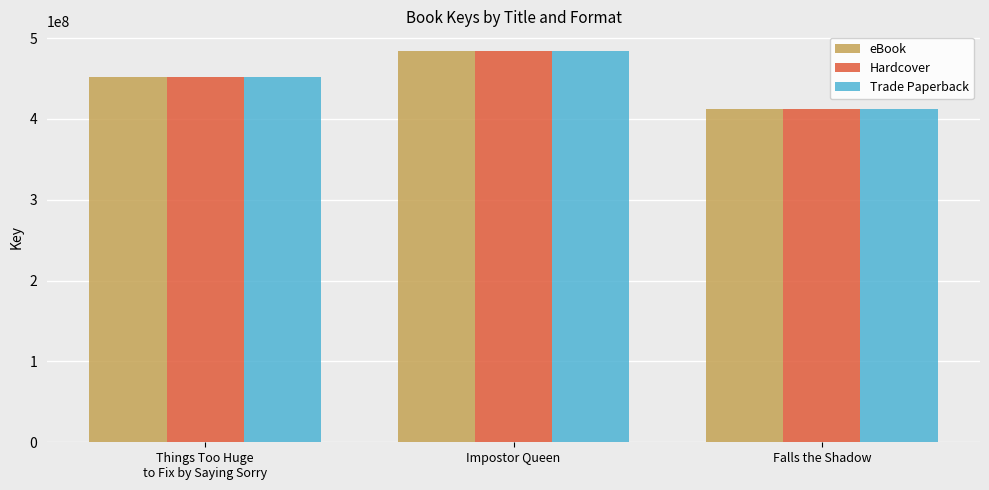

What is the total value across all series at Falls the Shadow?

1236975762